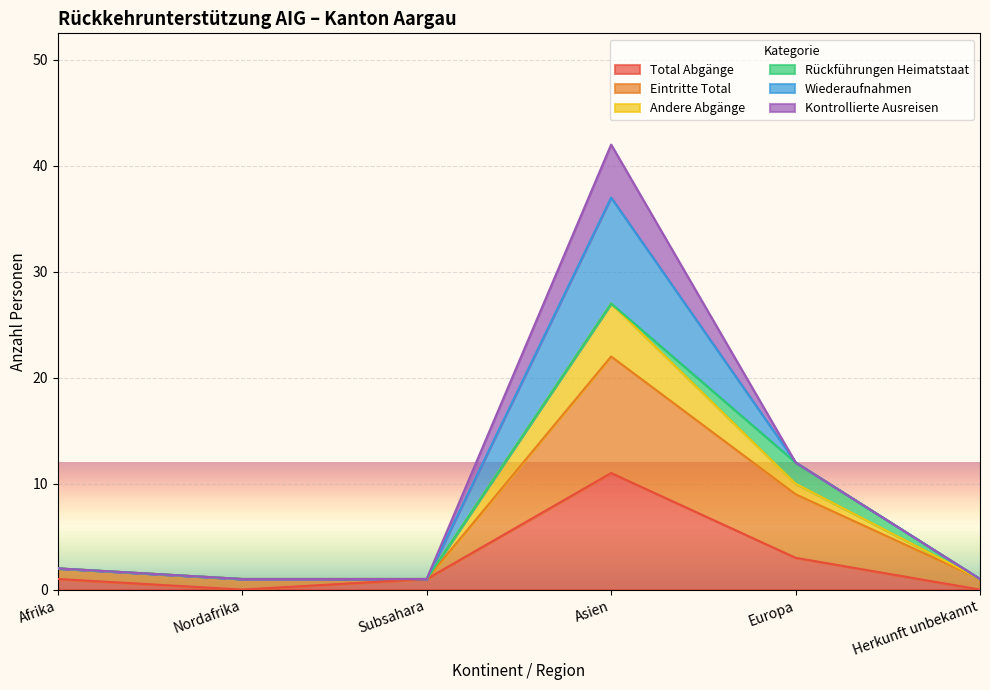

Is it true that Andere Abgänge equals 0 at Subsahara?

False